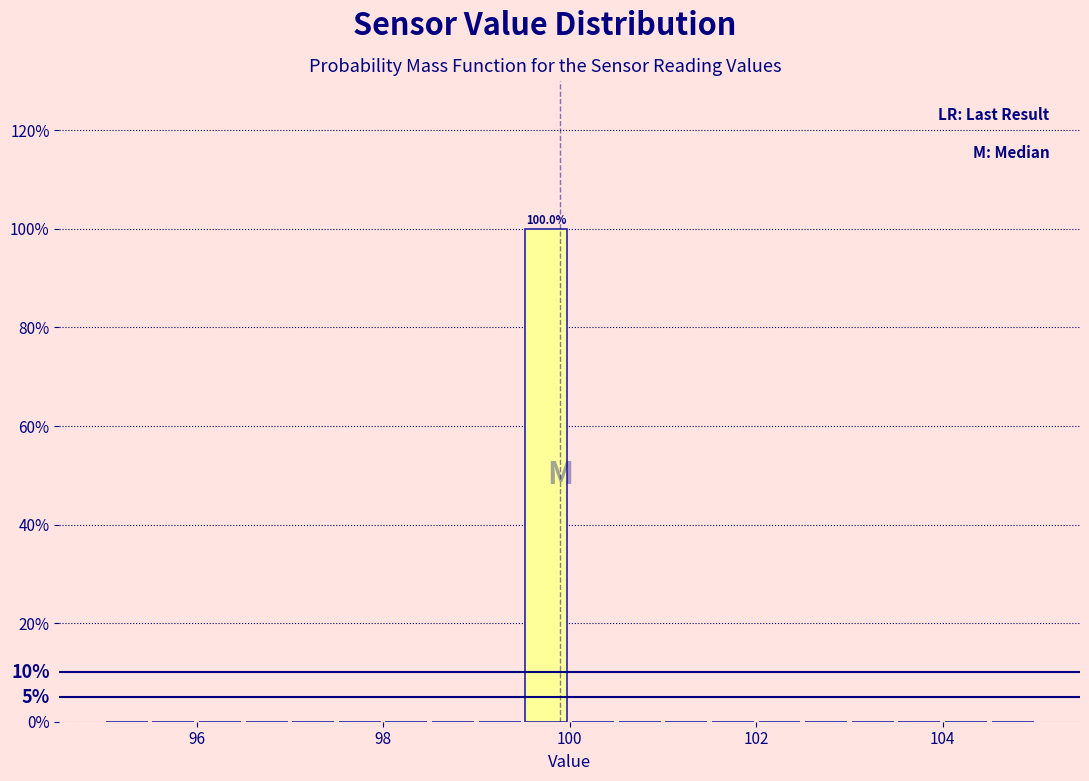

Read against the x-axis, roughly where is the centre of the tallest bar?

99.8